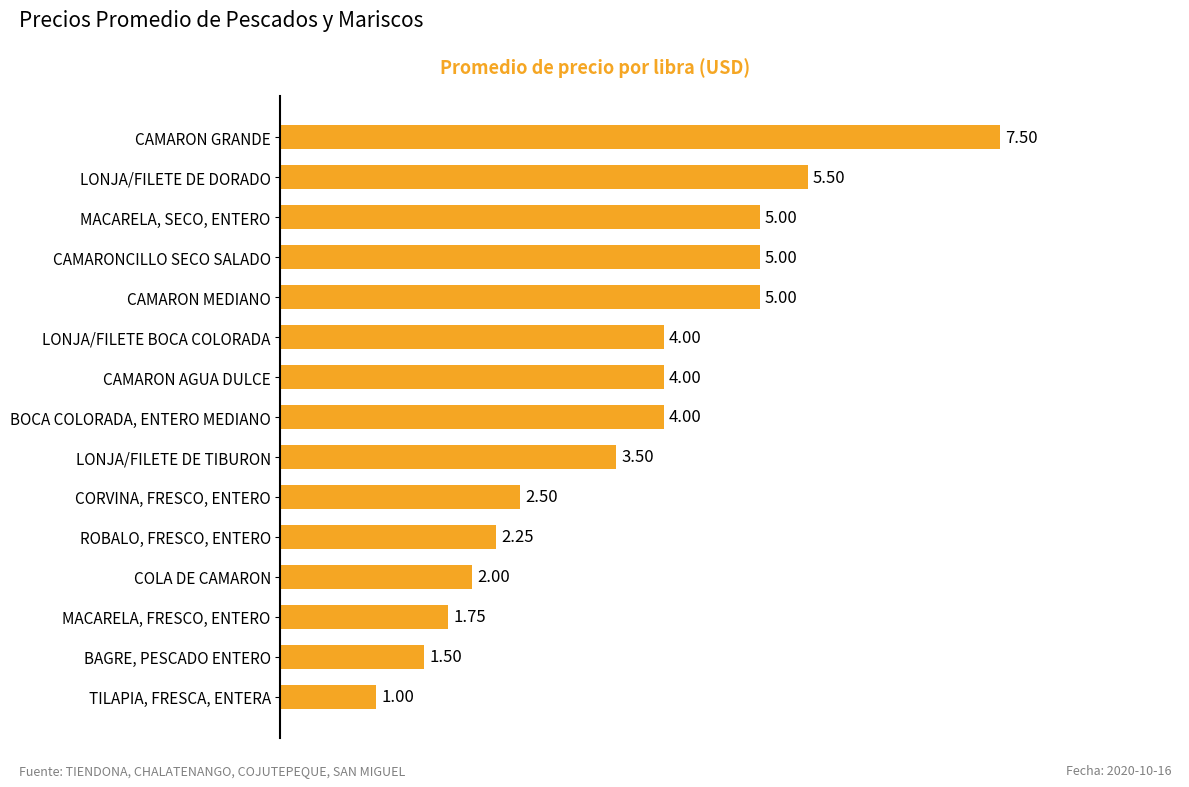

Which label corresponds to the largest value in the chart?

CAMARON GRANDE